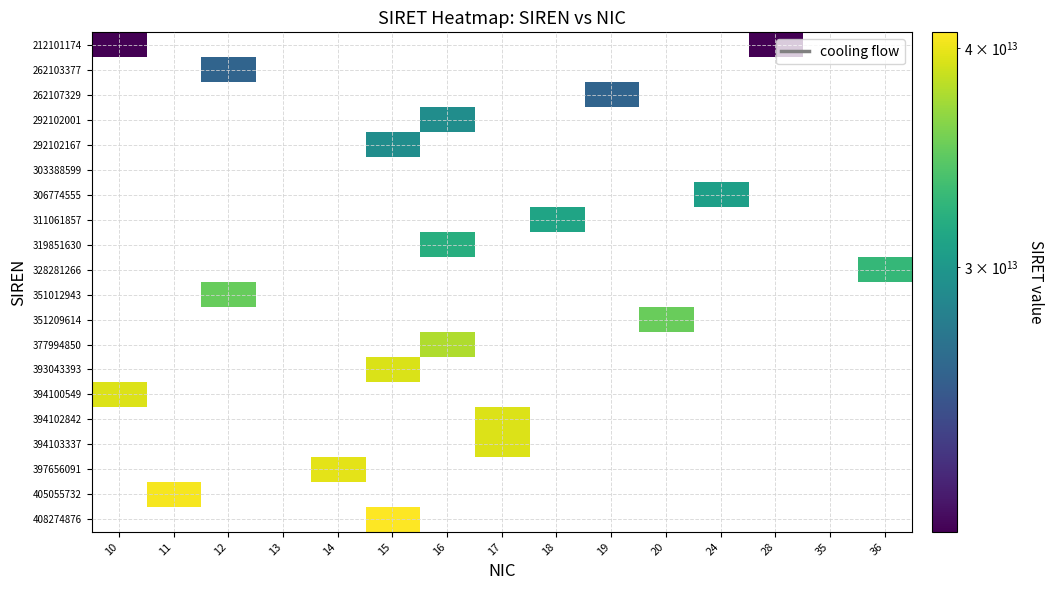

At which label is 394100549 closest to 39410054900010?

10